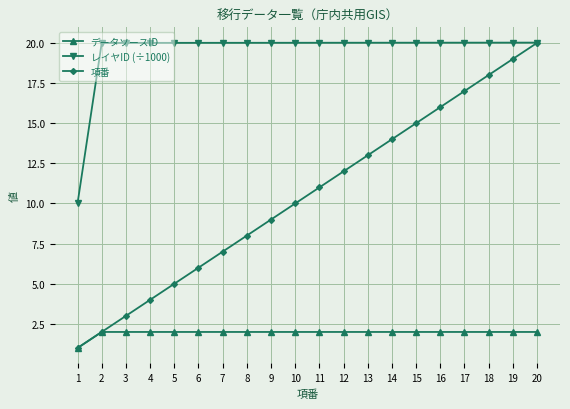

What is the difference between the maximum and minimum values in the データソースID series?

1.0